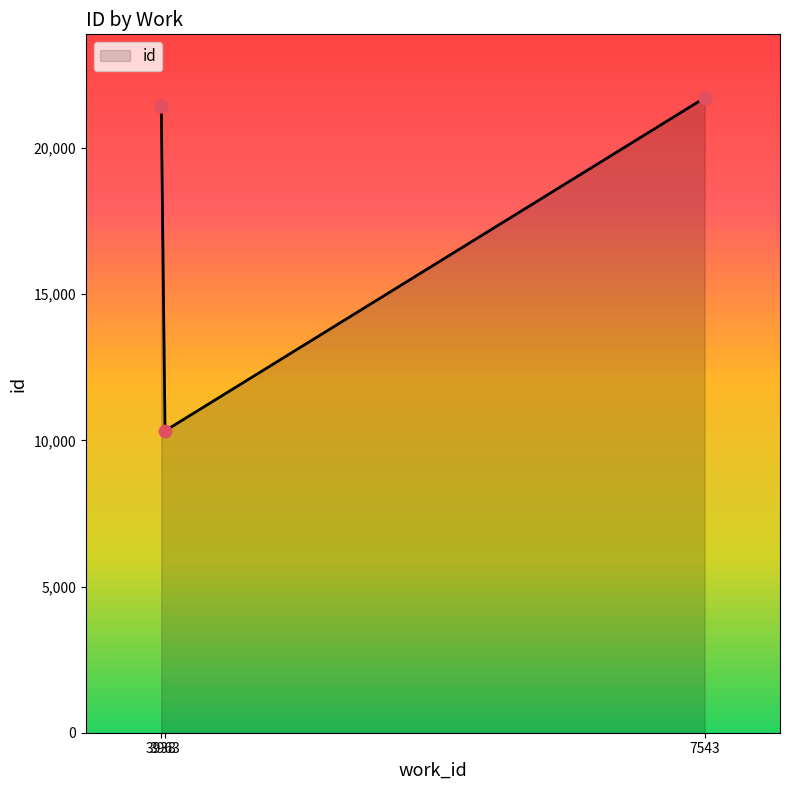

What is the change in value from 3938 to 7543?

+281